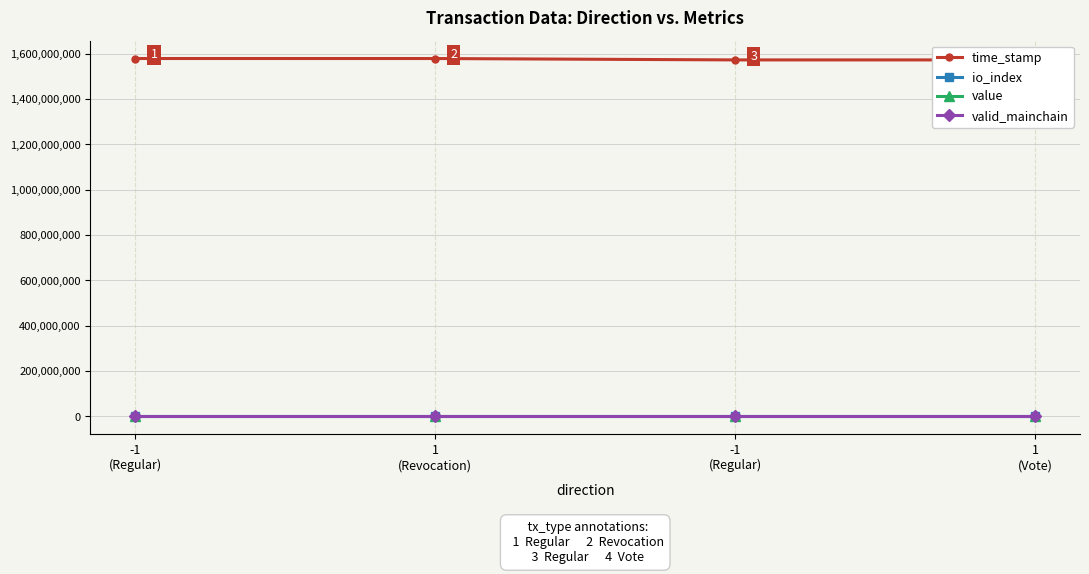

The value of valid_mainchain at -1
(Regular) is 0.3. True or false?

False